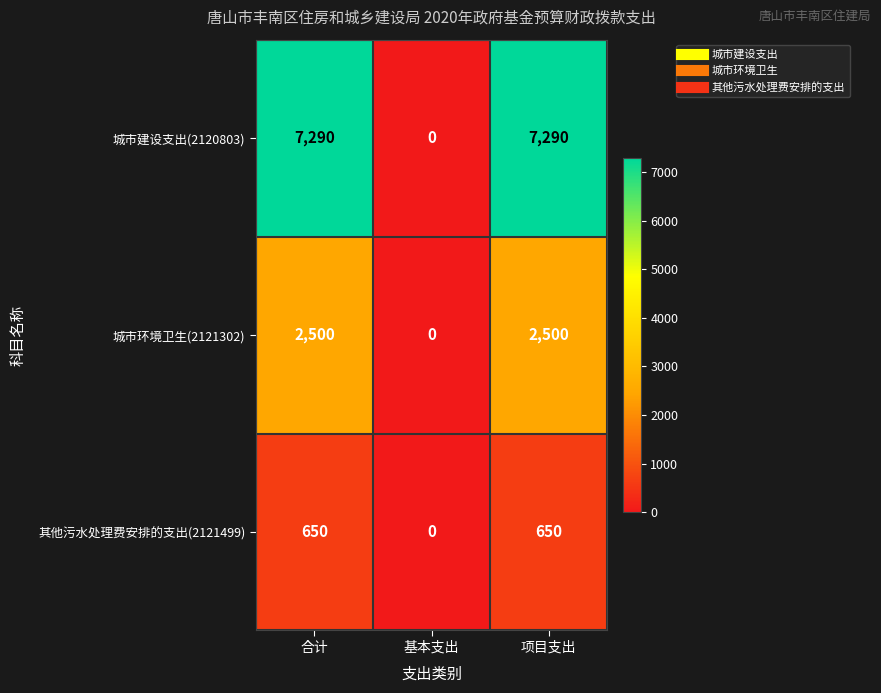

Is it true that 城市环境卫生(2121302) equals 2500 at 合计?

True